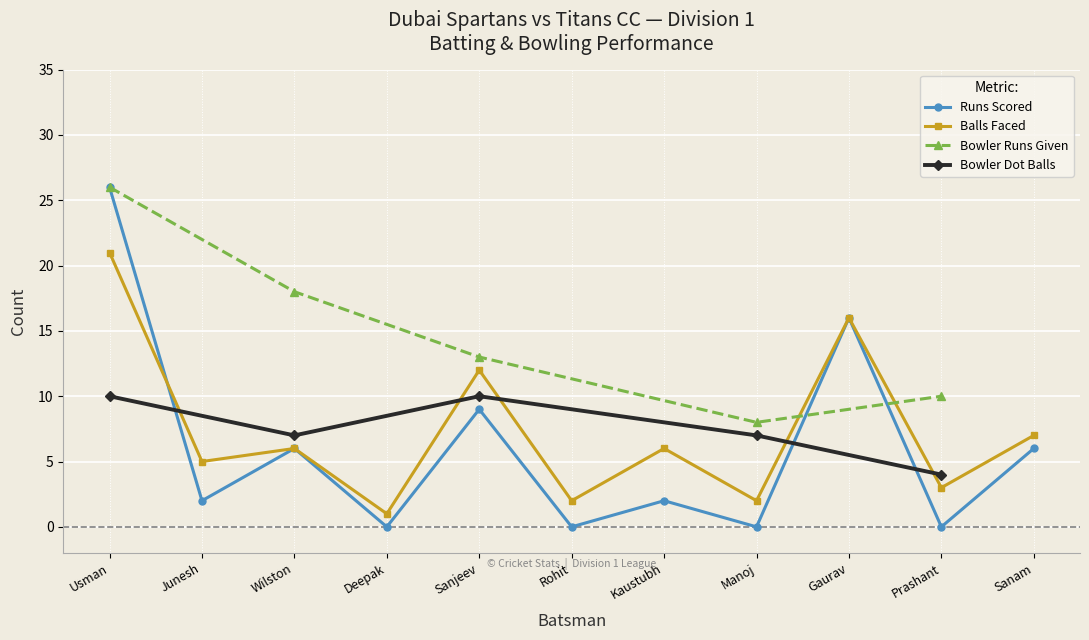

True or false: the data shows 6 at Sanam.

True